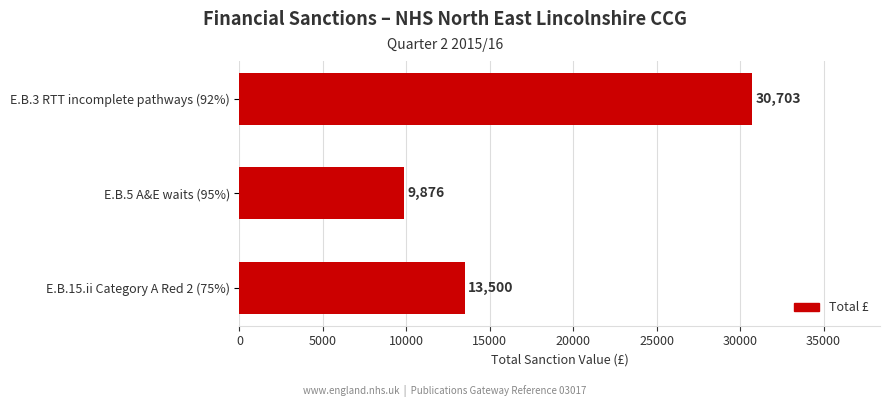

Reading bottom to top, transcribe all the data shown in this chart.

13500	9876	30703